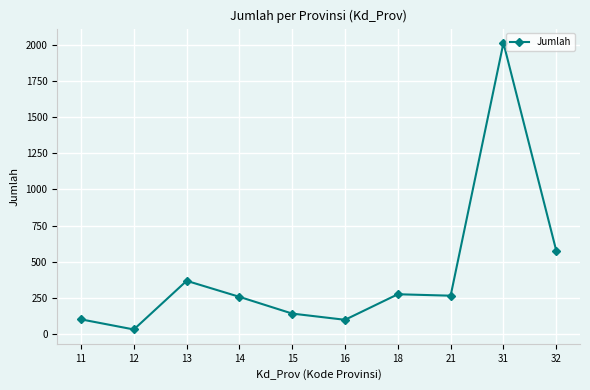

True or false: there are more than 0 points higher than both neighbors.

True